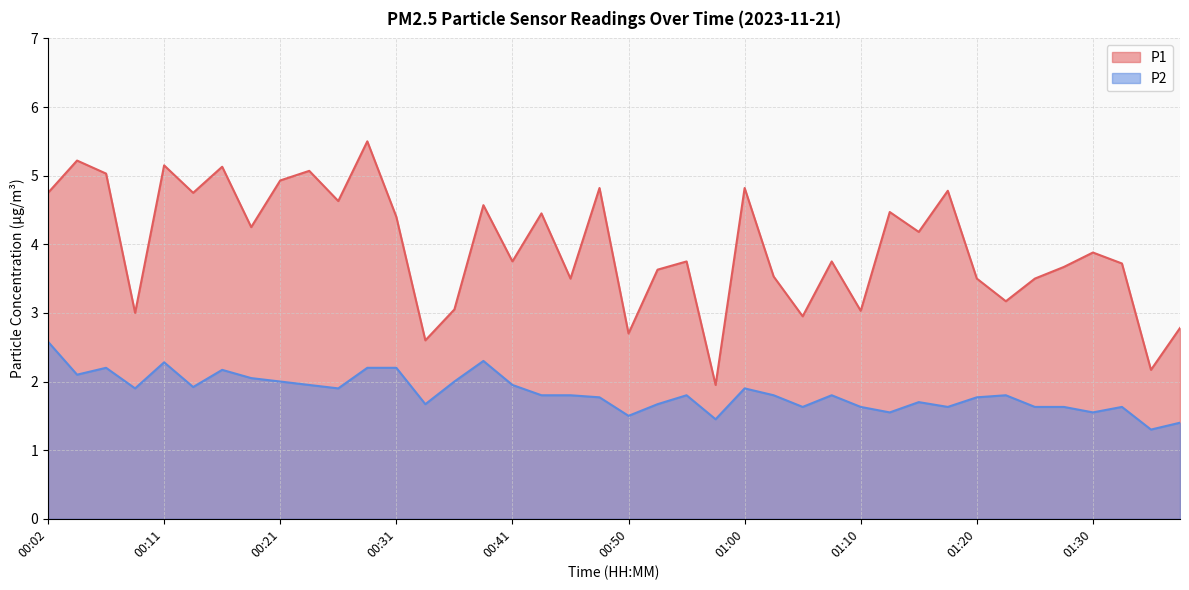

True or false: P2 and P1 intersect in this chart.

False